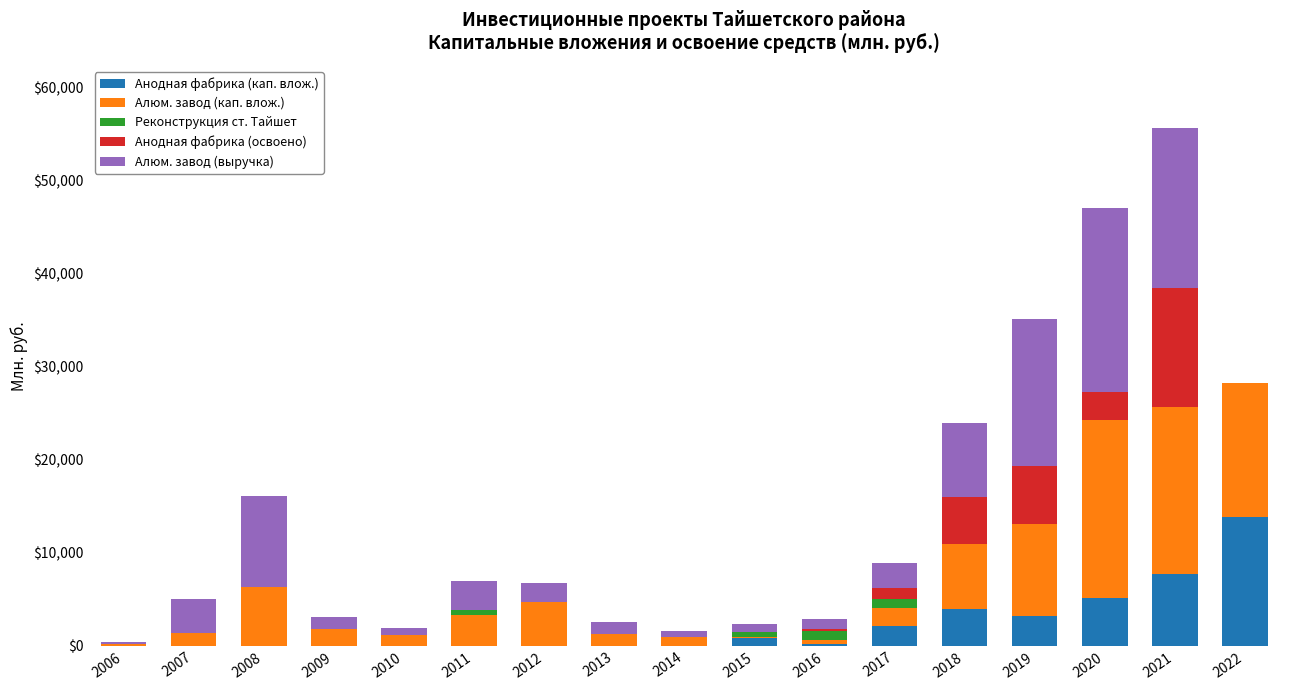

True or false: Анодная фабрика (кап. влож.) has a value of 808.0 at 2015.

True